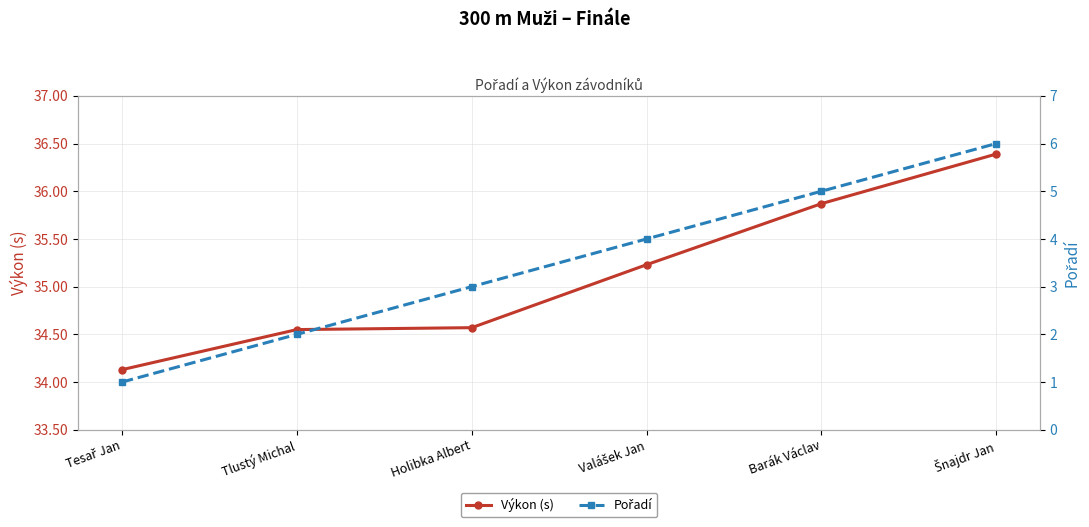

Does the chart have visible grid lines?

Yes